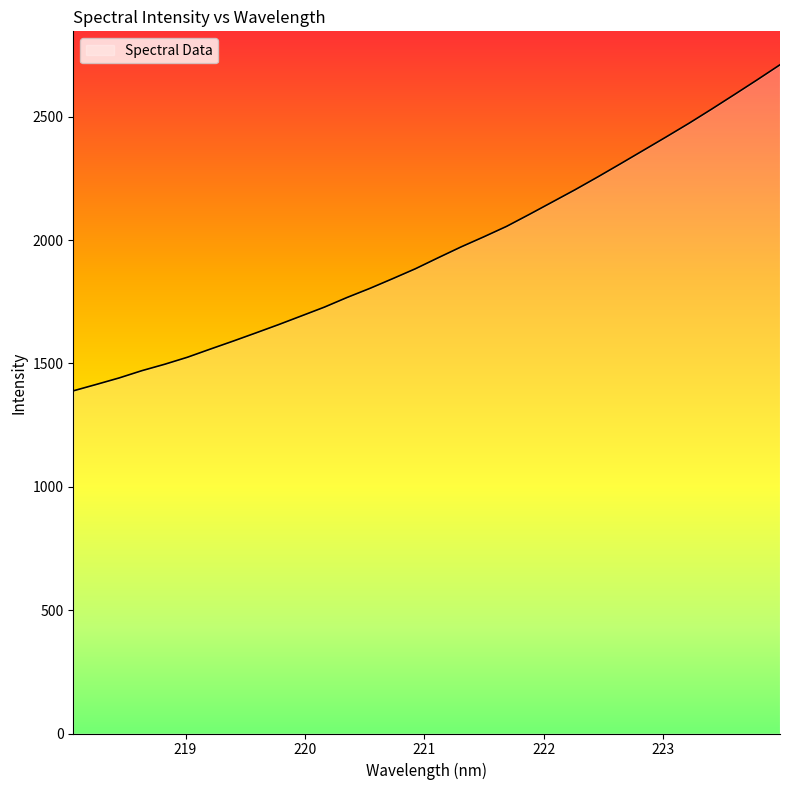

What is the difference between the second highest and minimum values?

1260.5